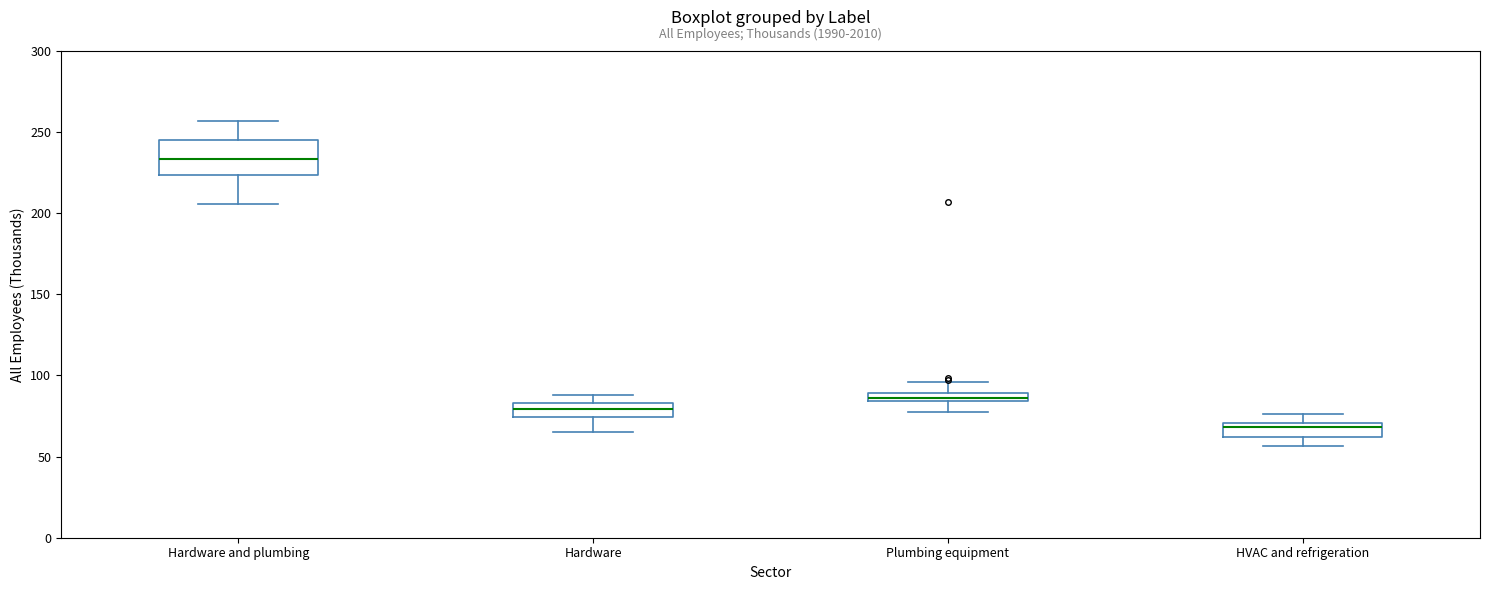

Which box has the lowest median line?

HVAC and refrigeration